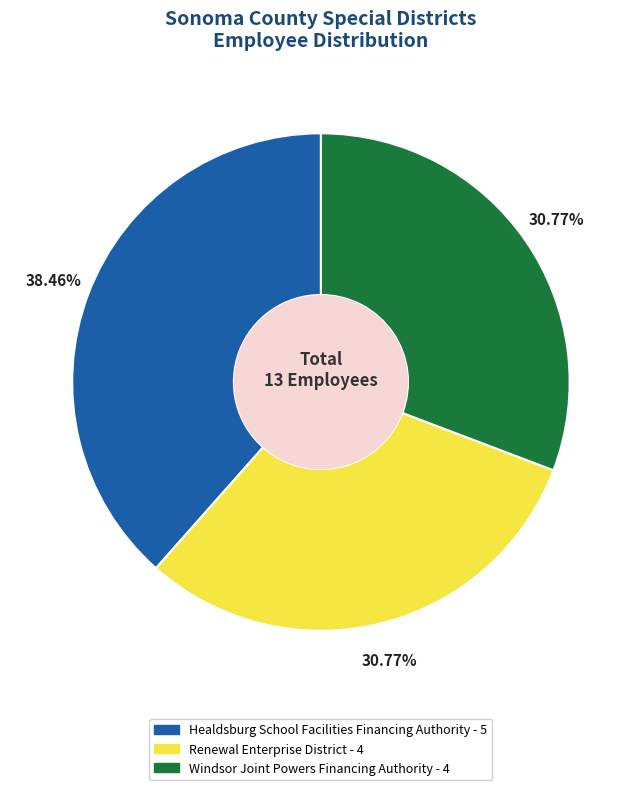

Approximately how many times larger is the value at Windsor Joint Powers Financing Authority compared to Renewal Enterprise District?

1.0